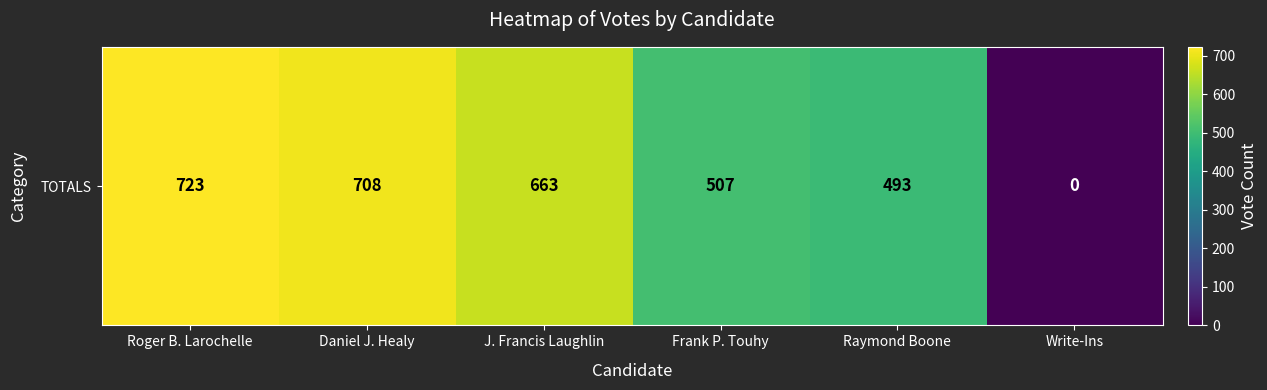

What is the sum of the values at Frank P. Touhy and Roger B. Larochelle?

1230